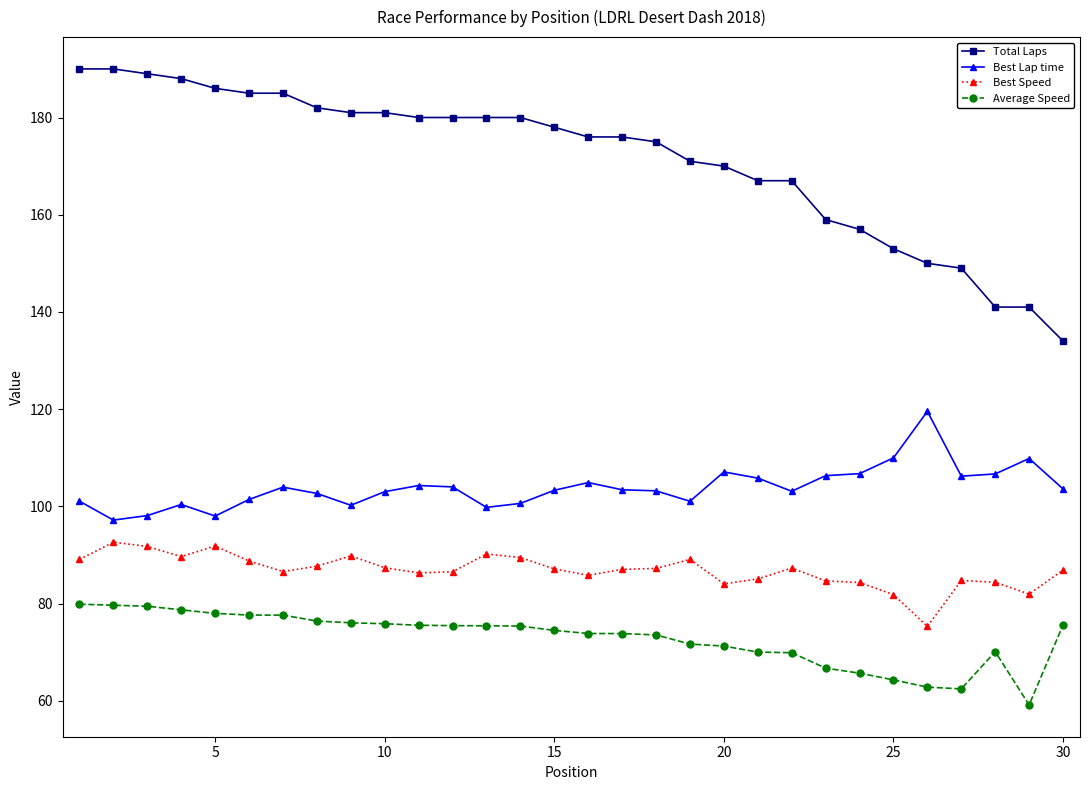

What is the minimum value shown in the chart?

59.1